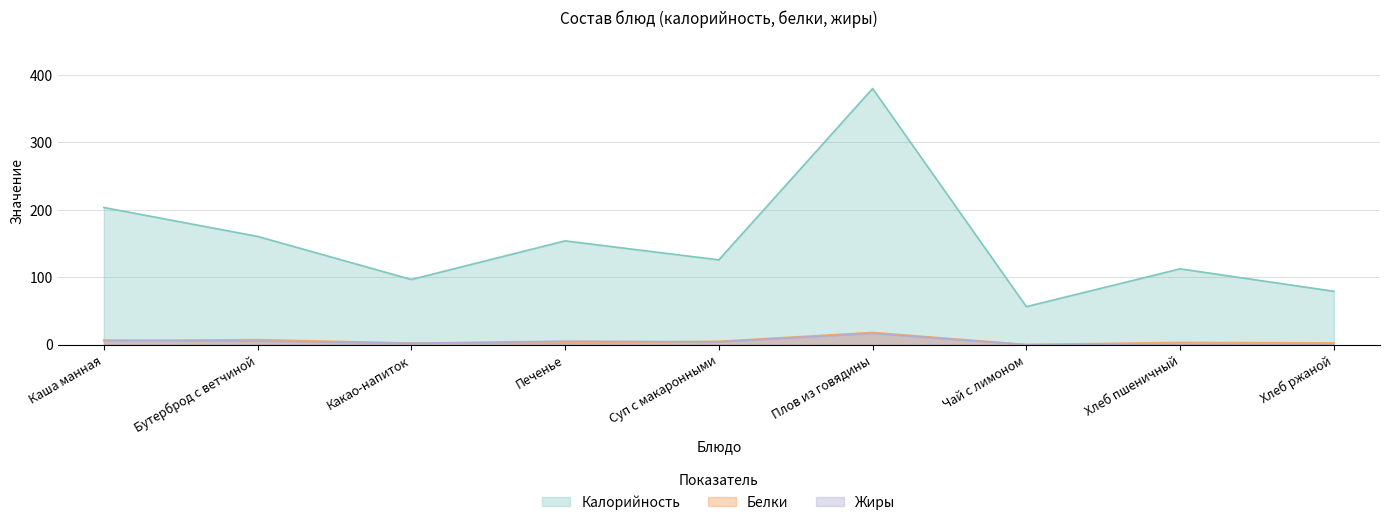

Where is the first local maximum for Жиры?

Печенье